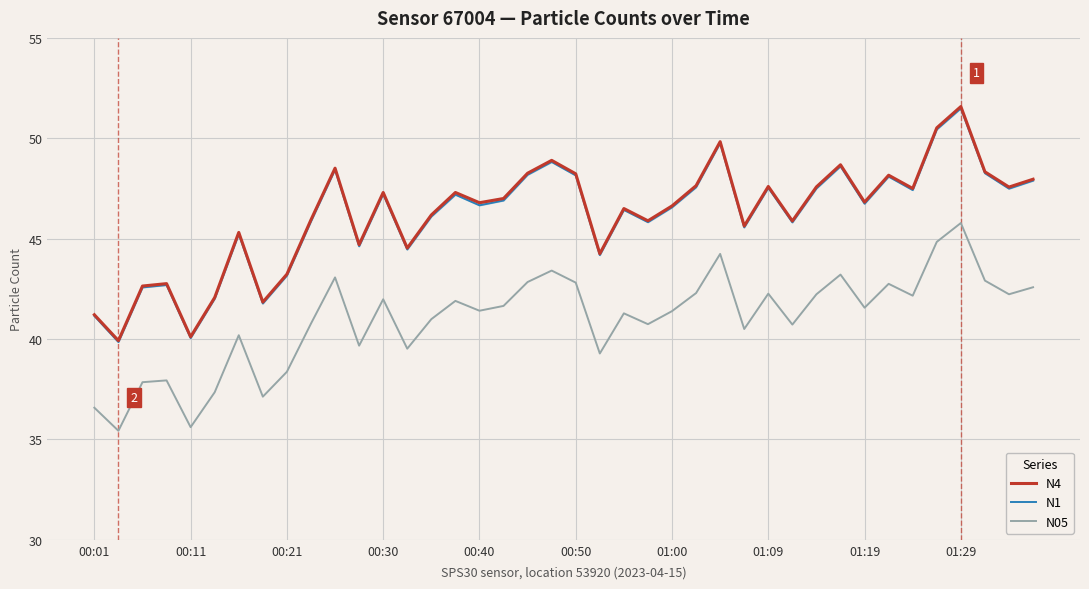

Which series has the largest range (max minus min)?

N4